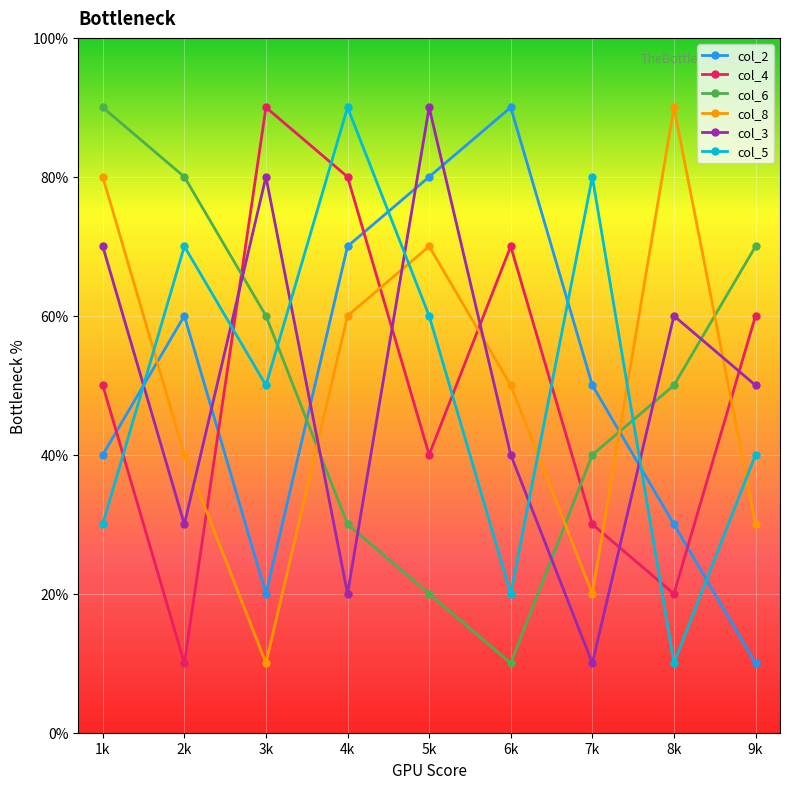

What are all the series names shown in the legend?

col_2, col_4, col_6, col_8, col_3, col_5